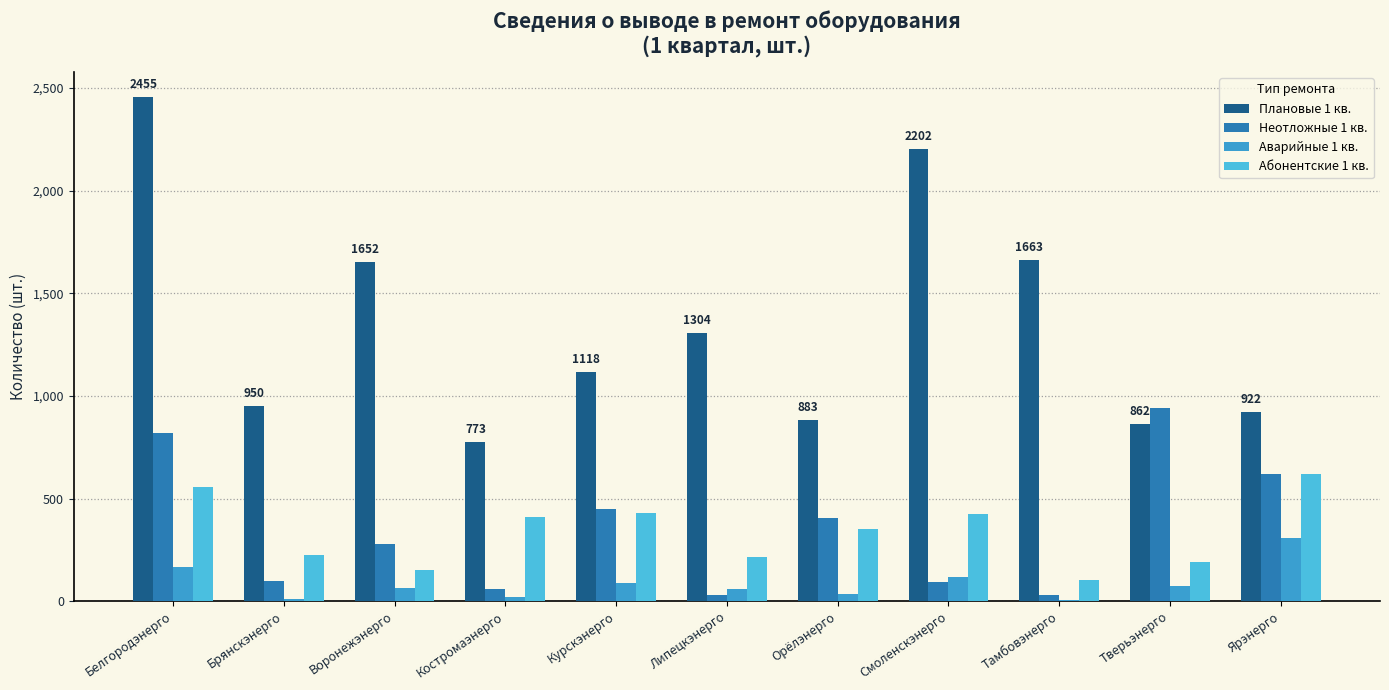

Reading left to right, extract all data points from this chart.

Плановые 1 кв.: 2455	950	1652	773	1118	1304	883	2202	1663	862	922
Неотложные 1 кв.: 817	100	278	60	449	32	403	91	30	942	618
Аварийные 1 кв.: 167	8	64	22	88	59	37	117	7	76	307
Абонентские 1 кв.: 557	224	153	412	429	216	350	423	105	191	620